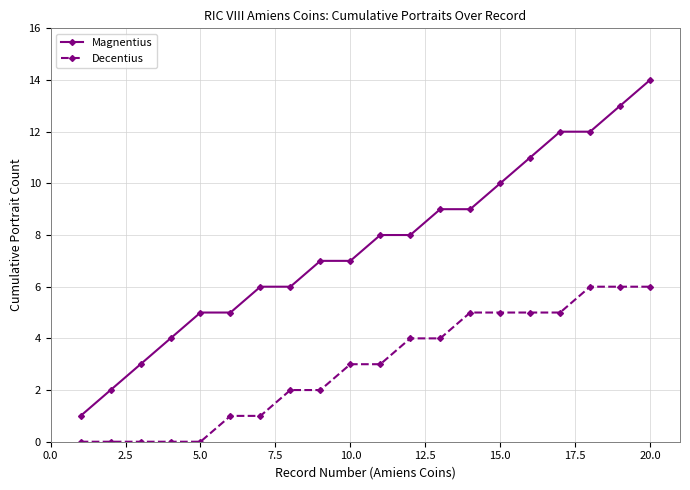

Which series has the widest spread of values?

Magnentius